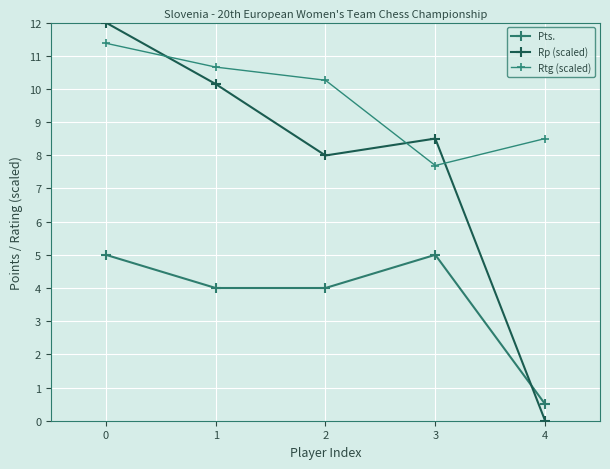

What is the maximum value shown in the chart?

12.0